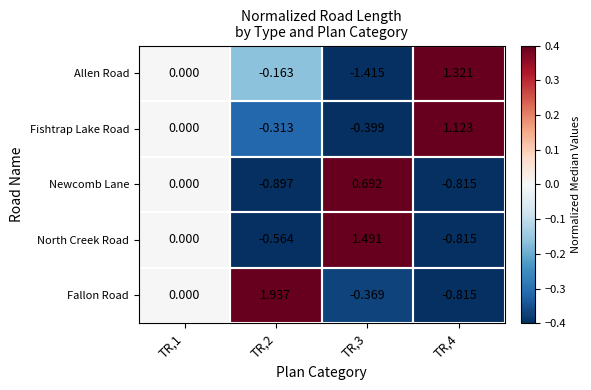

Which series has the largest range (max minus min)?

Fallon Road